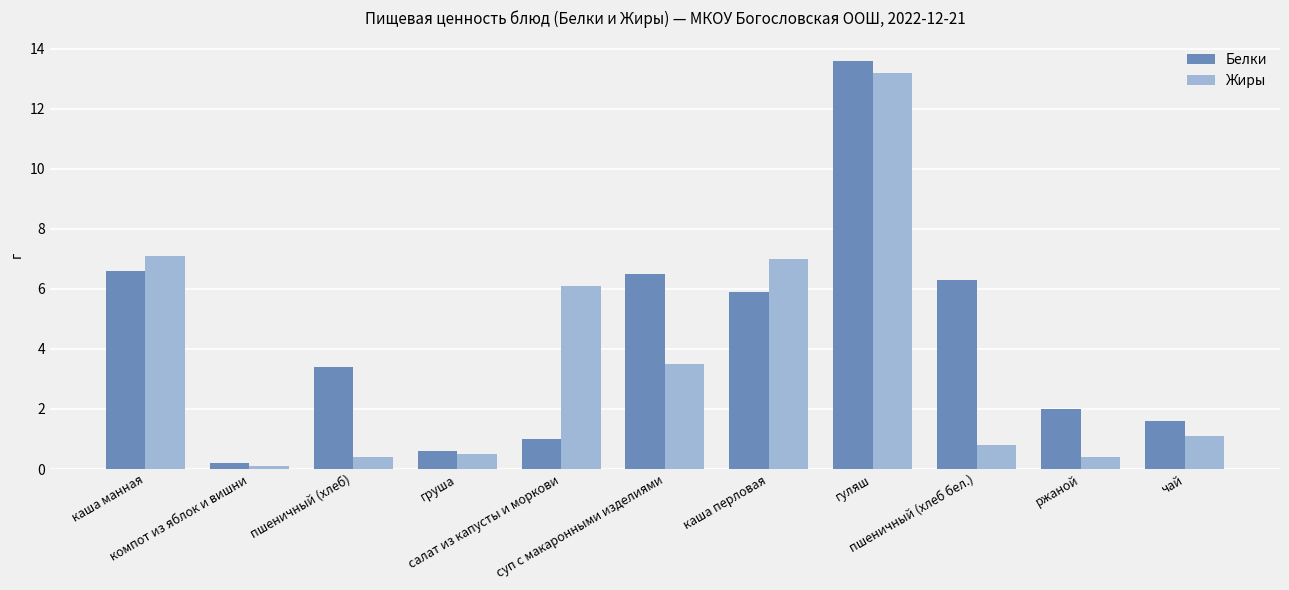

Which series has the largest total across all categories?

Белки